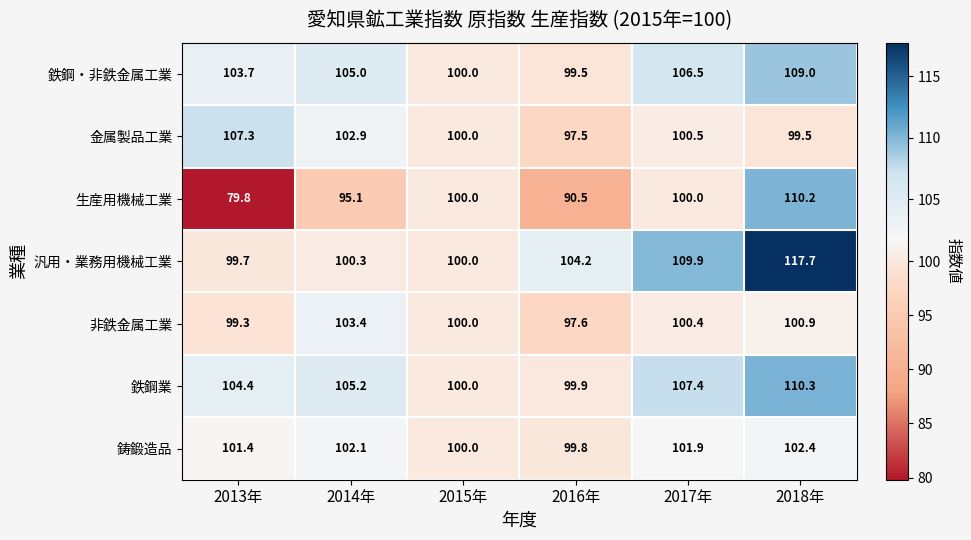

Is it true that 汎用・業務用機械工業 equals 56.8 at 2014年?

False